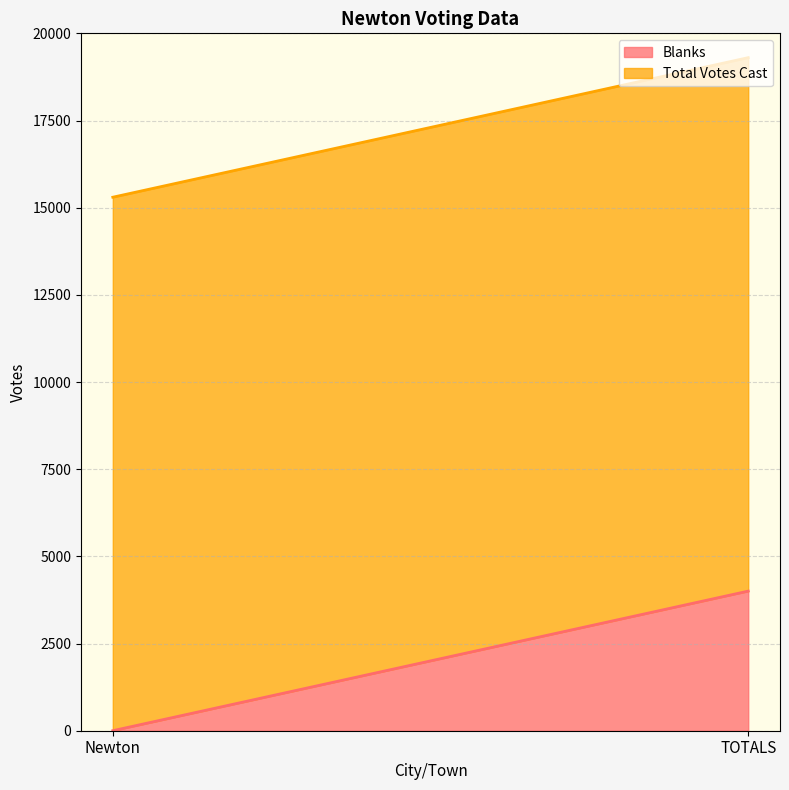

Reading right to left, extract all data points from this chart.

Blanks: TOTALS=4004	Newton=1
Total Votes Cast: TOTALS=15299	Newton=15299